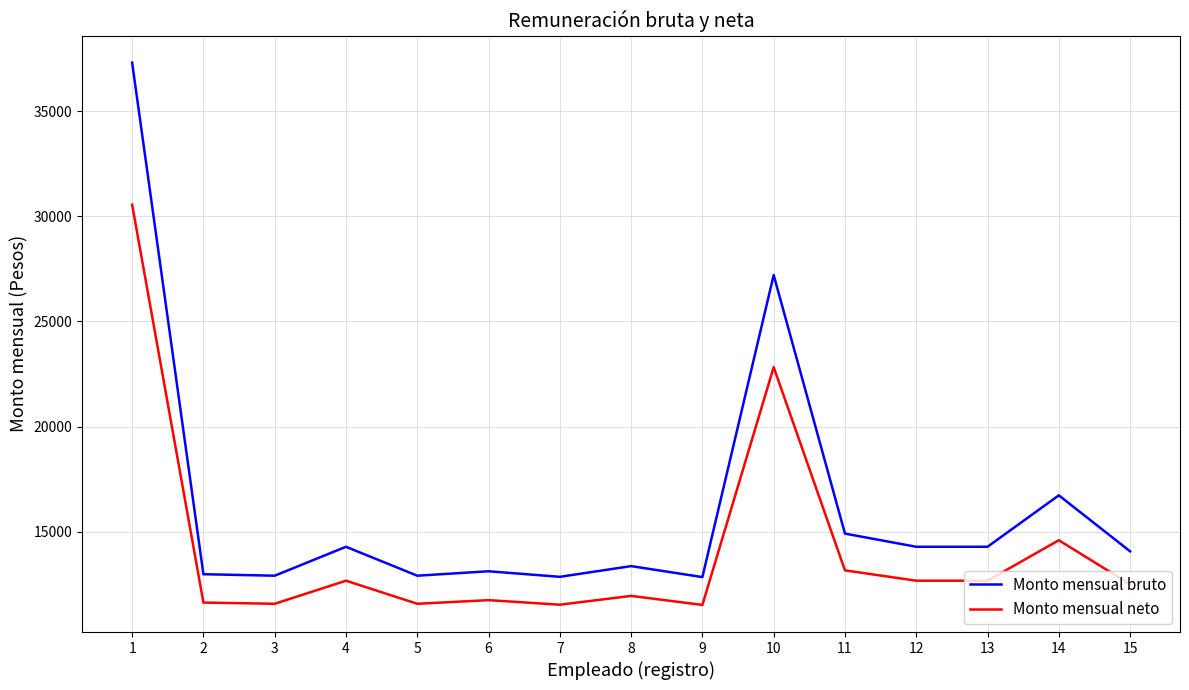

At which category is the sum across all series the highest?

1